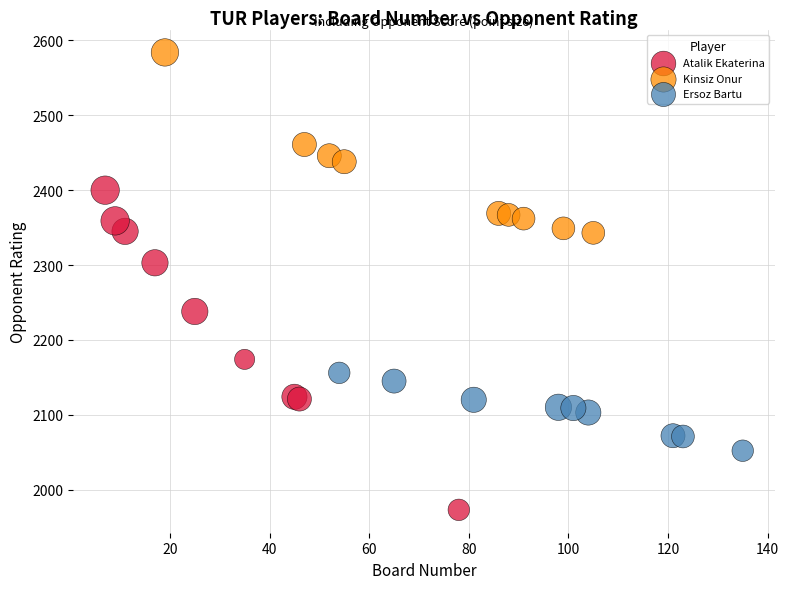

Which series contains the highest Y value?

Kinsiz Onur